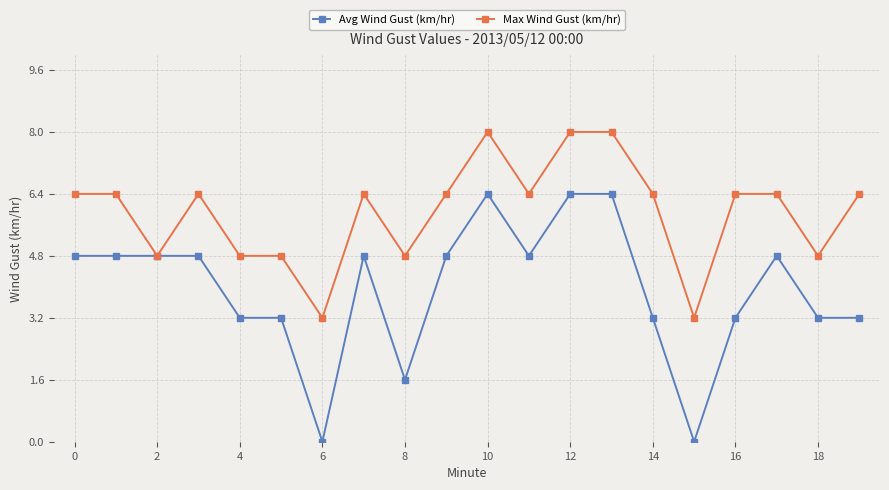

What is the highest value of the Avg Wind Gust (km/hr) series?

6.4